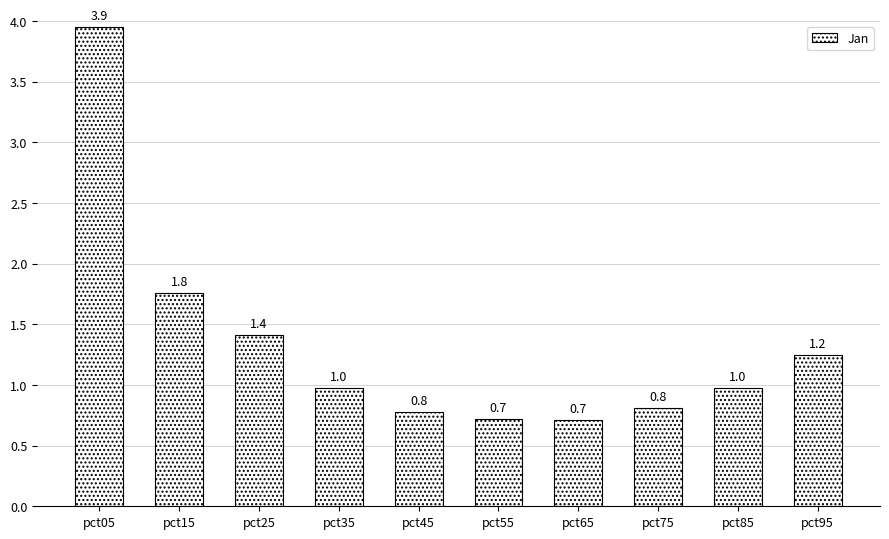

The chart shows a value of 0.3 at pct55. True or false?

False